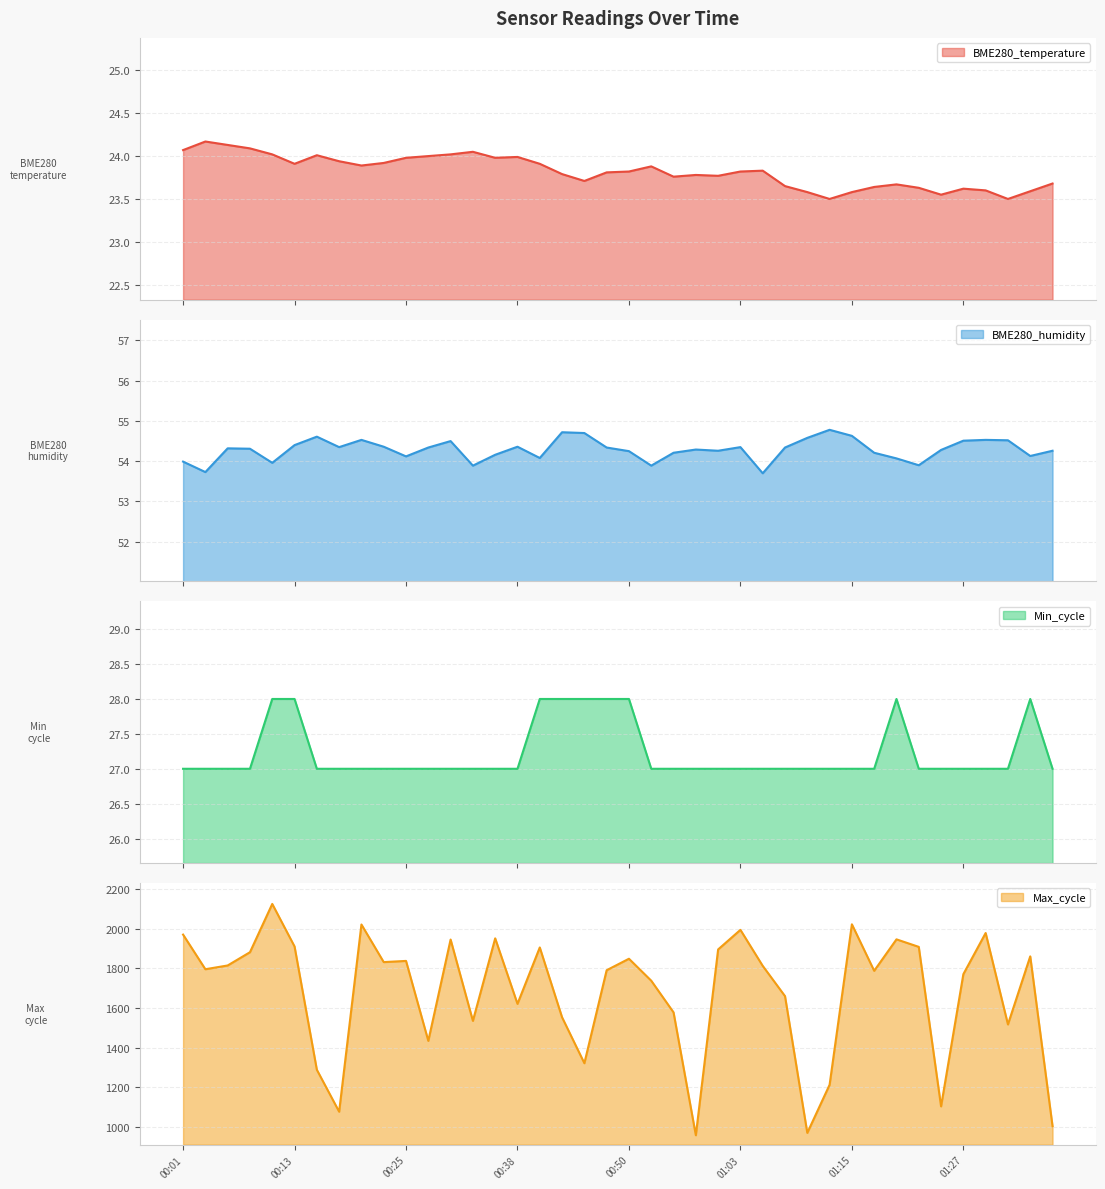

Which series has the widest spread of values?

Max_cycle